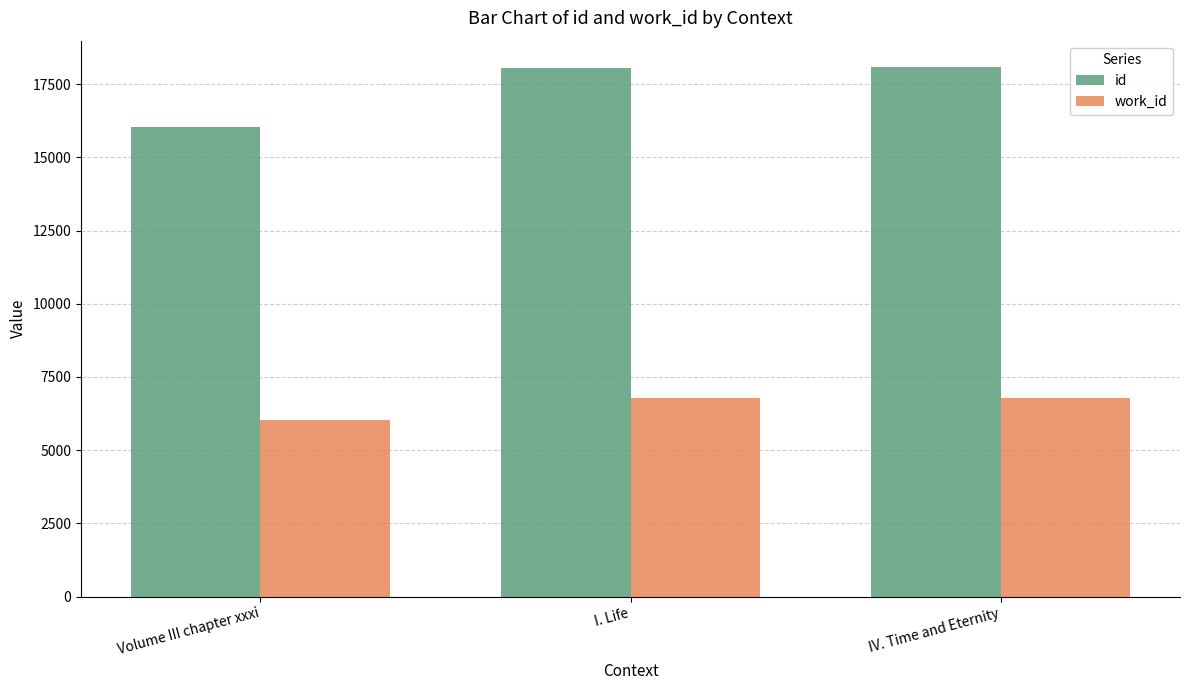

What is the approximate value of id at I. Life?

18067